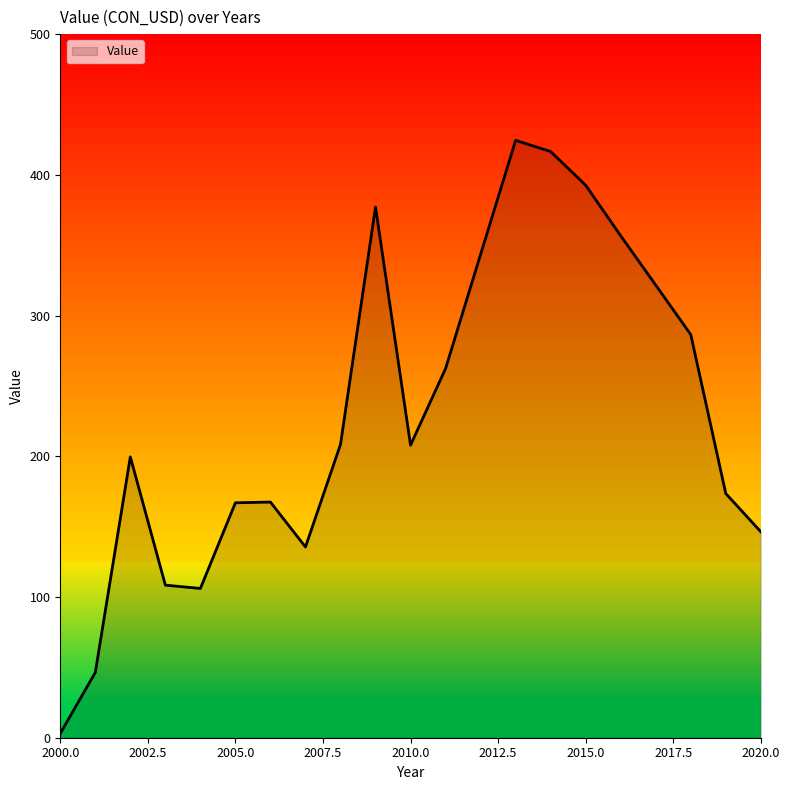

What is the greatest value displayed?

424.5